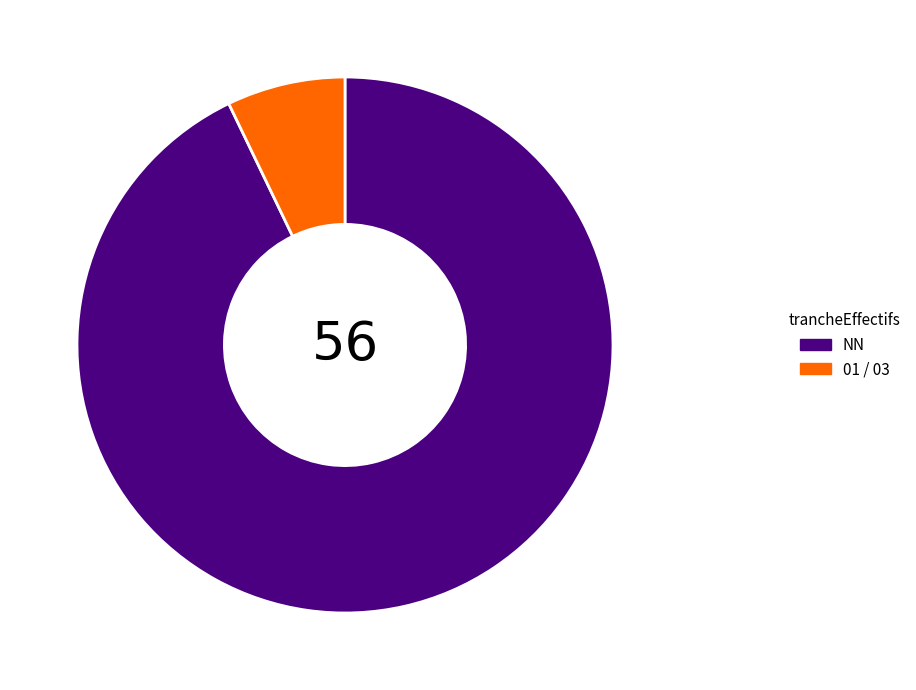

What is the majority slice?

NN